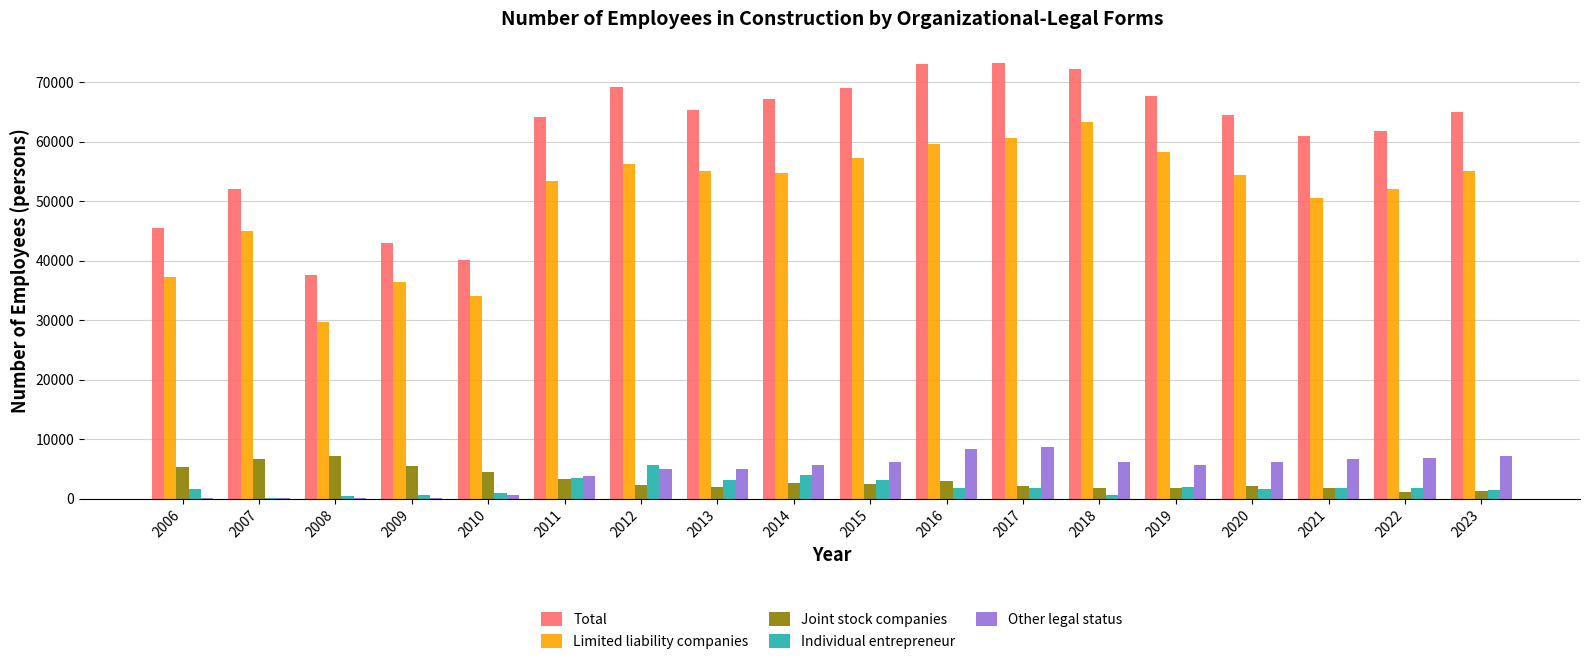

Is it true that Joint stock companies equals 2177 at 2020?

True